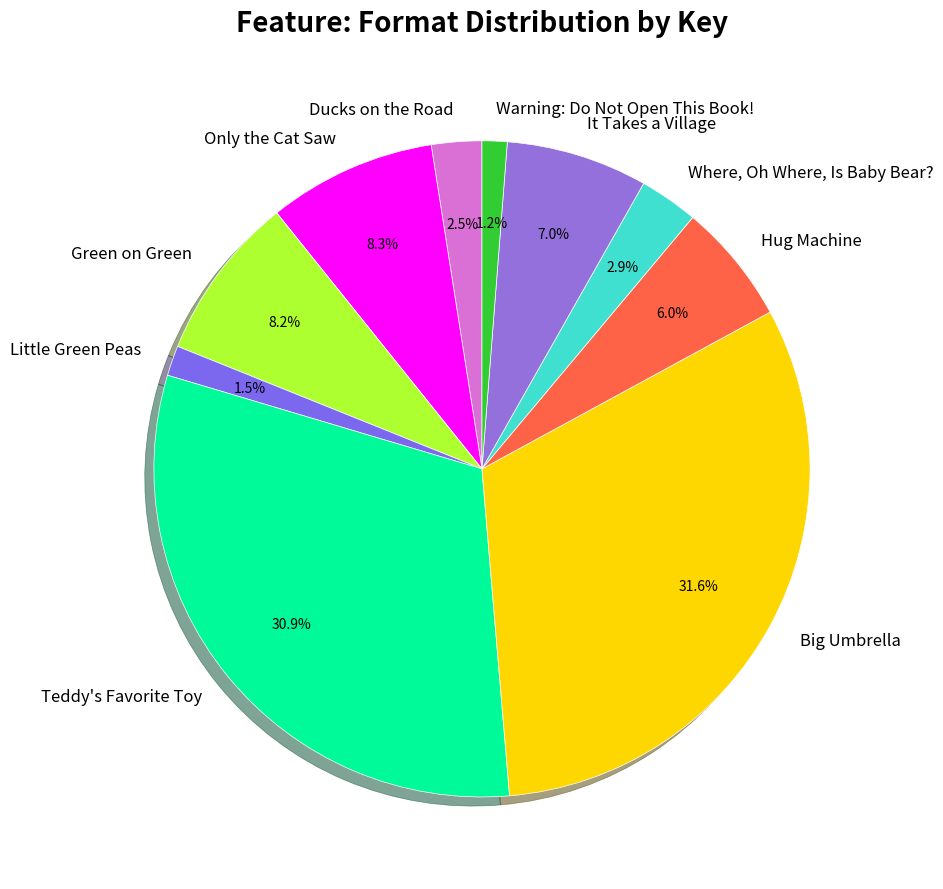

How many slices are in this pie chart?

10